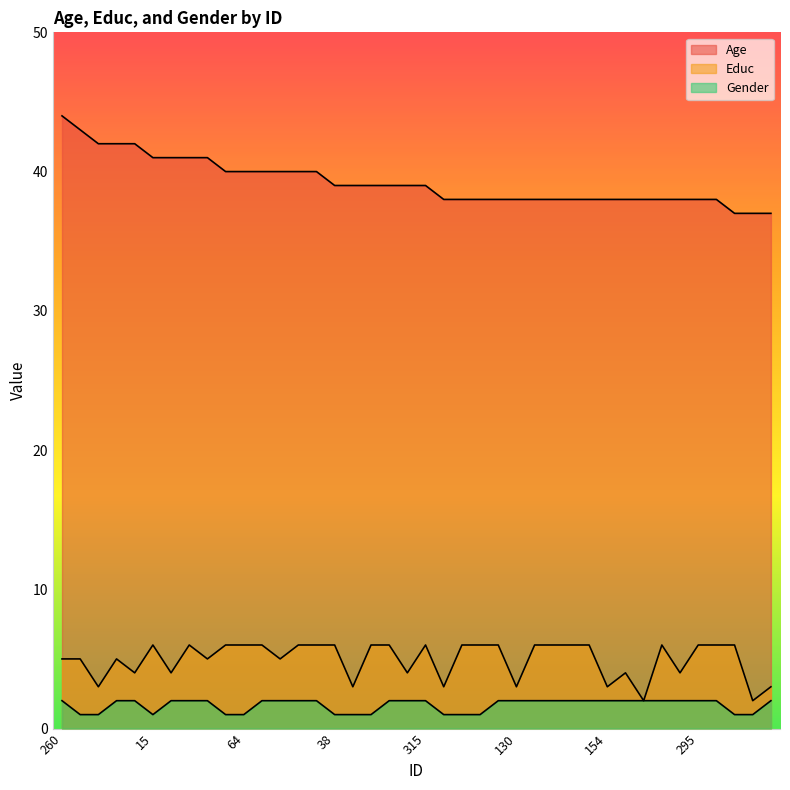

Reading left to right, list all the values displayed in this chart.

Age: 44	43	42	42	42	41	41	41	41	40	40	40	40	40	40	39	39	39	39	39	39	38	38	38	38	38	38	38	38	38	38	38	38	38	38	38	38	37	37	37
Educ: 5	5	3	5	4	6	4	6	5	6	6	6	5	6	6	6	3	6	6	4	6	3	6	6	6	3	6	6	6	6	3	4	2	6	4	6	6	6	2	3
Gender: 2	1	1	2	2	1	2	2	2	1	1	2	2	2	2	1	1	1	2	2	2	1	1	1	2	2	2	2	2	2	2	2	2	2	2	2	2	1	1	2